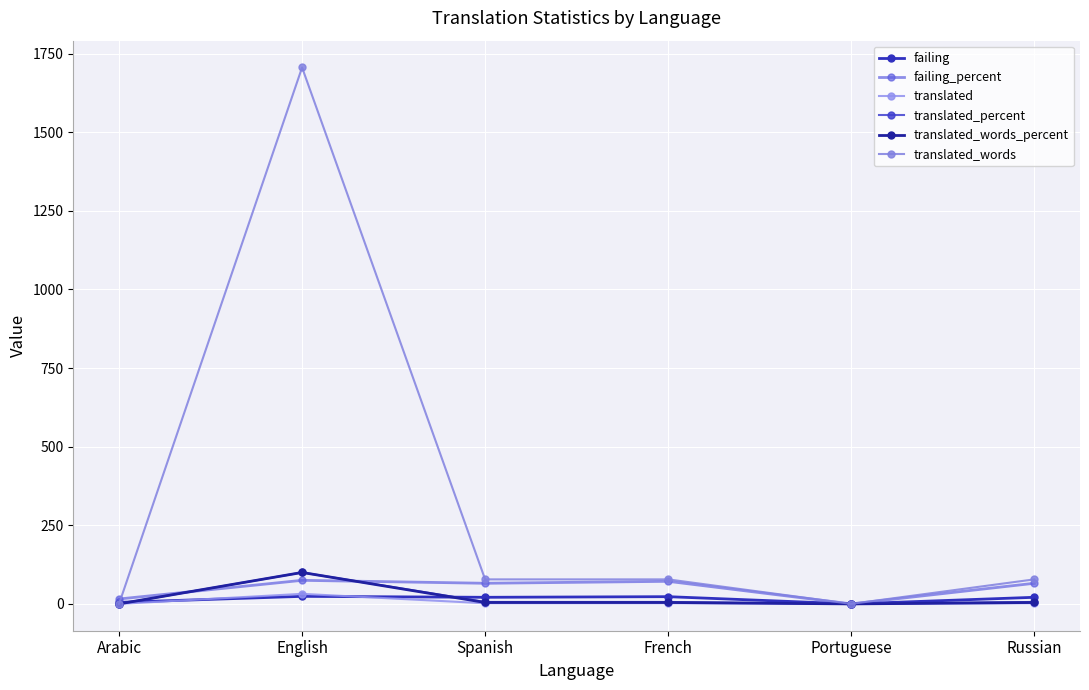

How many interior local valleys does the translated_words_percent series have?

1